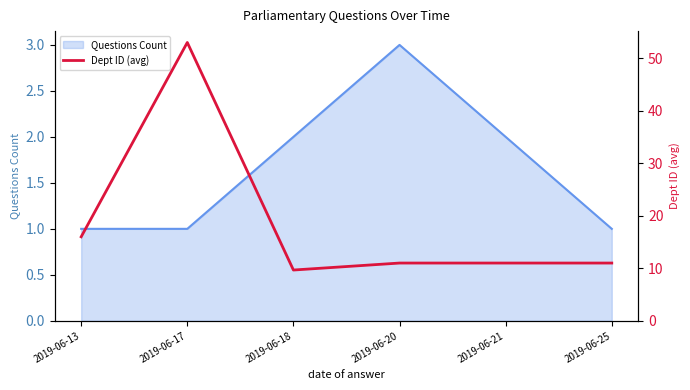

What is the difference between the second highest and minimum values?

6.3